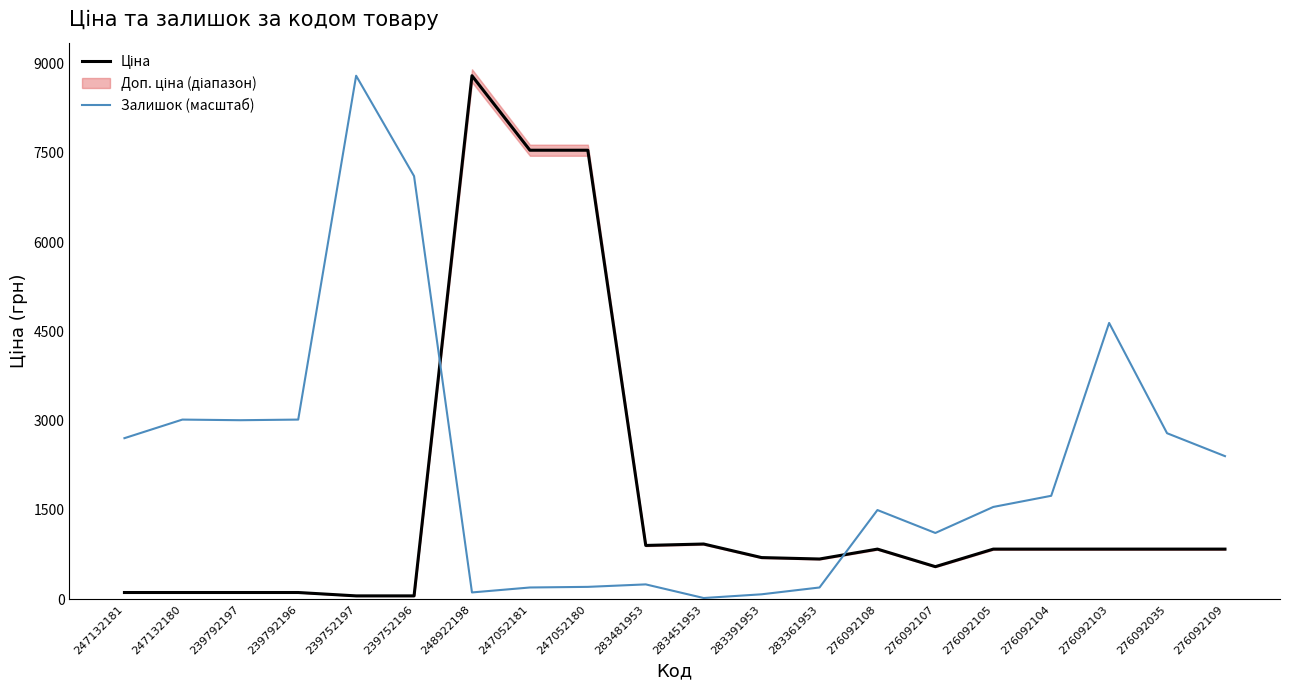

Rank the series at 239752196 from highest to lowest value.

Залишок (масштаб), Ціна